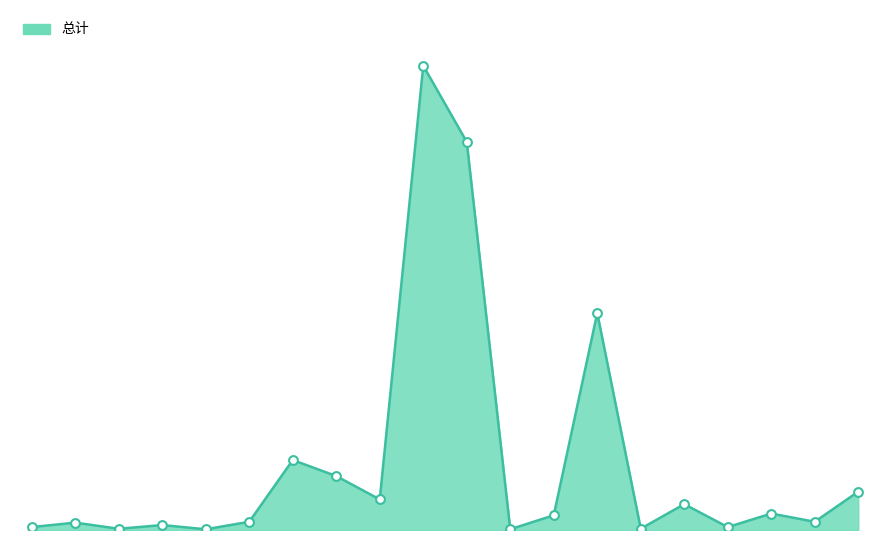

Does the chart have visible grid lines?

No